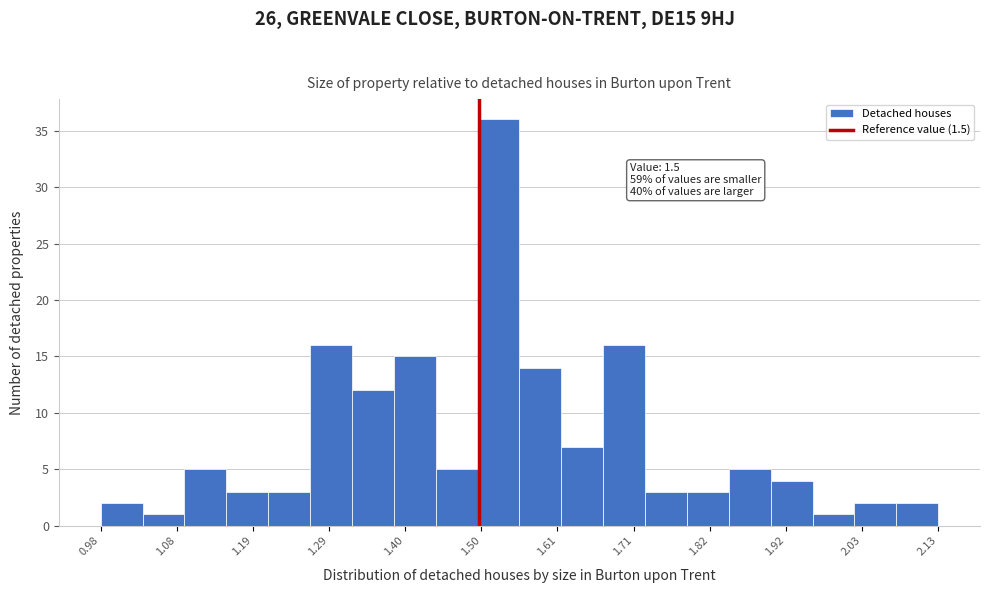

Around what value on the x-axis is the tallest bar? Give the approximate position of its centre, as read against the axis.

1.52